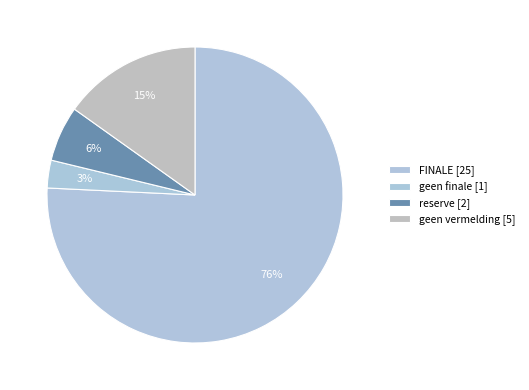

Which category has the smallest portion of the pie?

geen finale [1]